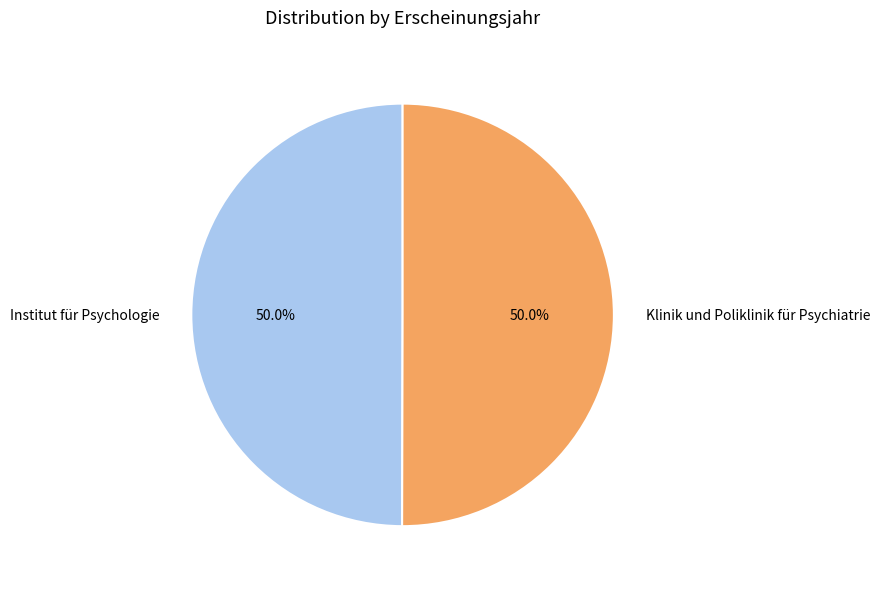

How many slices are in this pie chart?

2